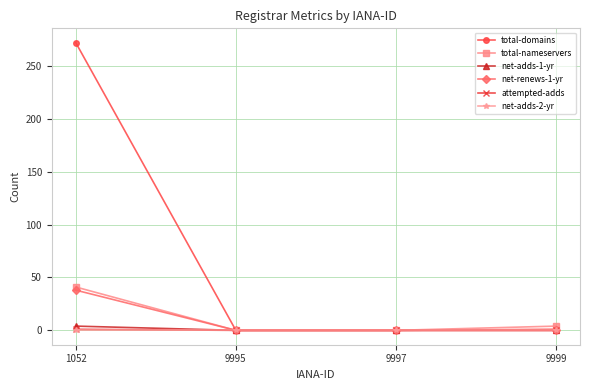

What is the maximum value shown in the chart?

272